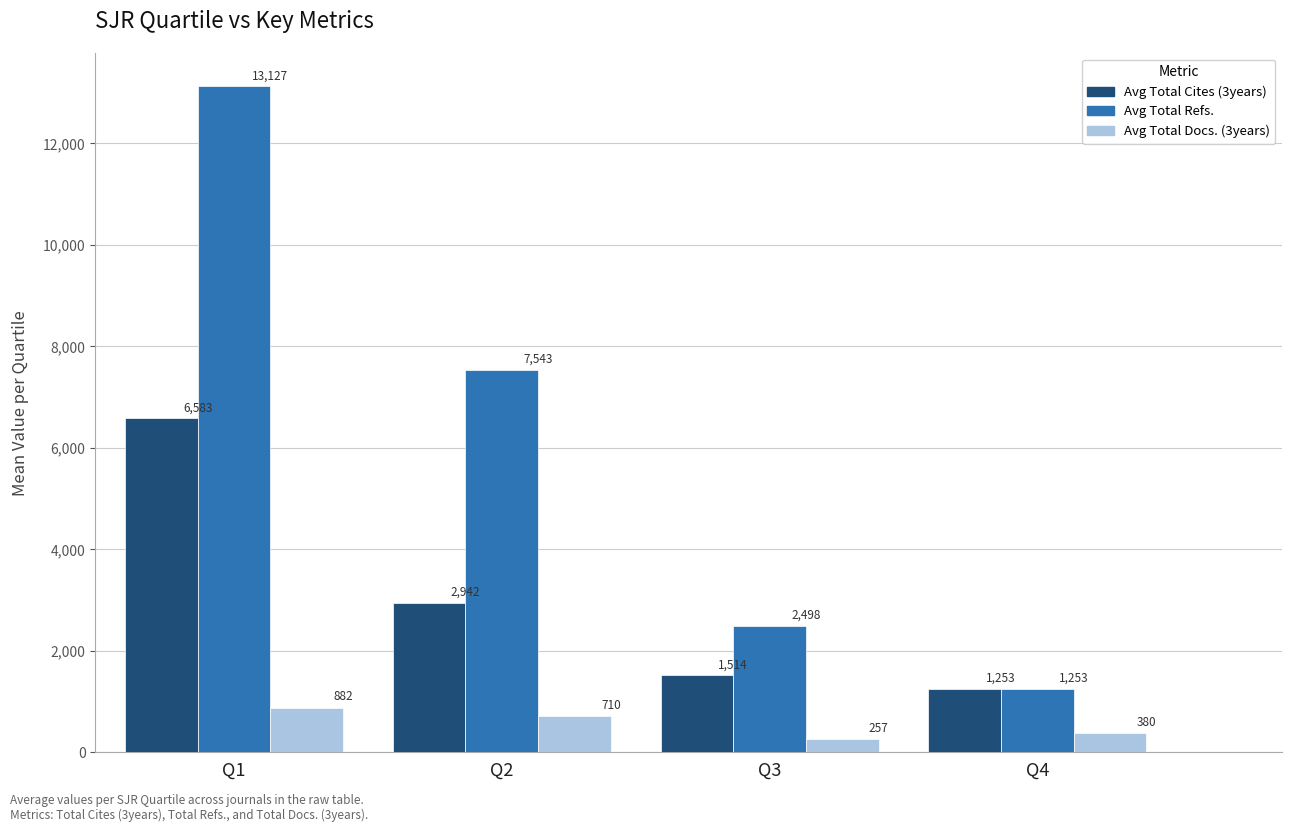

What is the average value of the Avg Total Refs. series?

6105